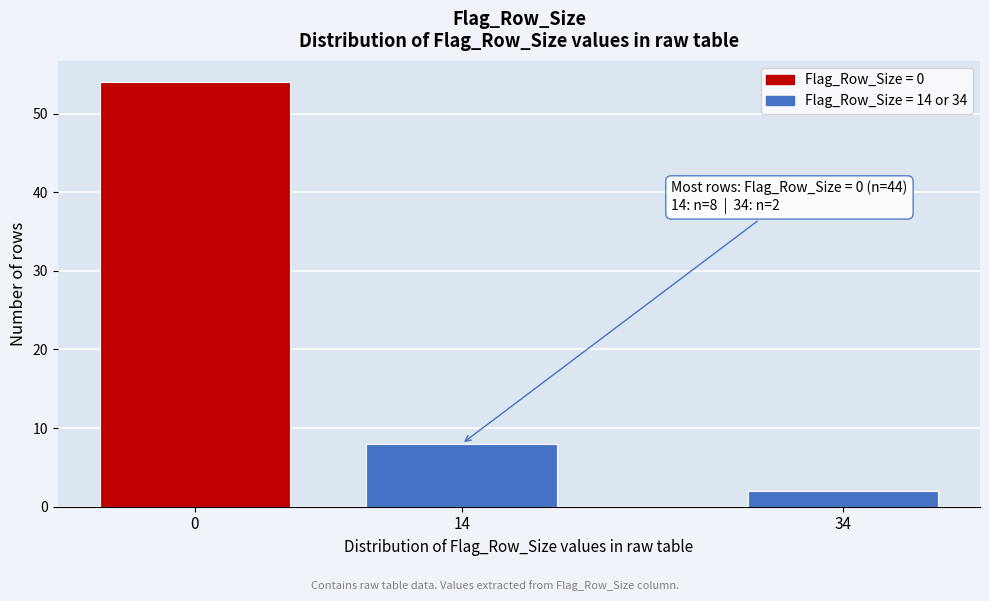

Reading right to left, extract all data points from this chart.

2	8	54